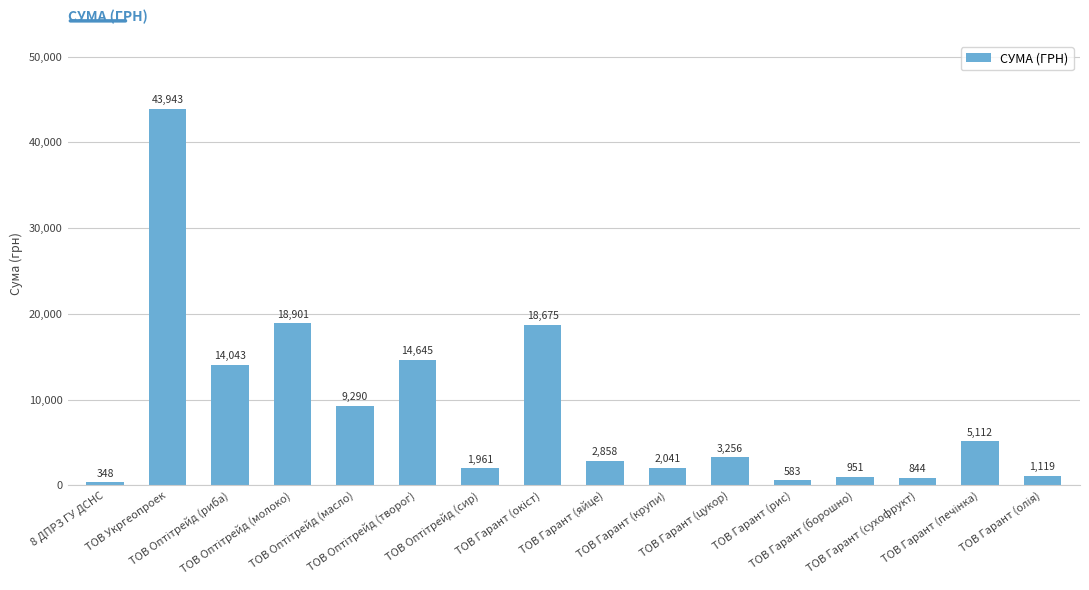

What is the label of the 14th bar from the left?

ТОВ Гарант (сухофрукт)